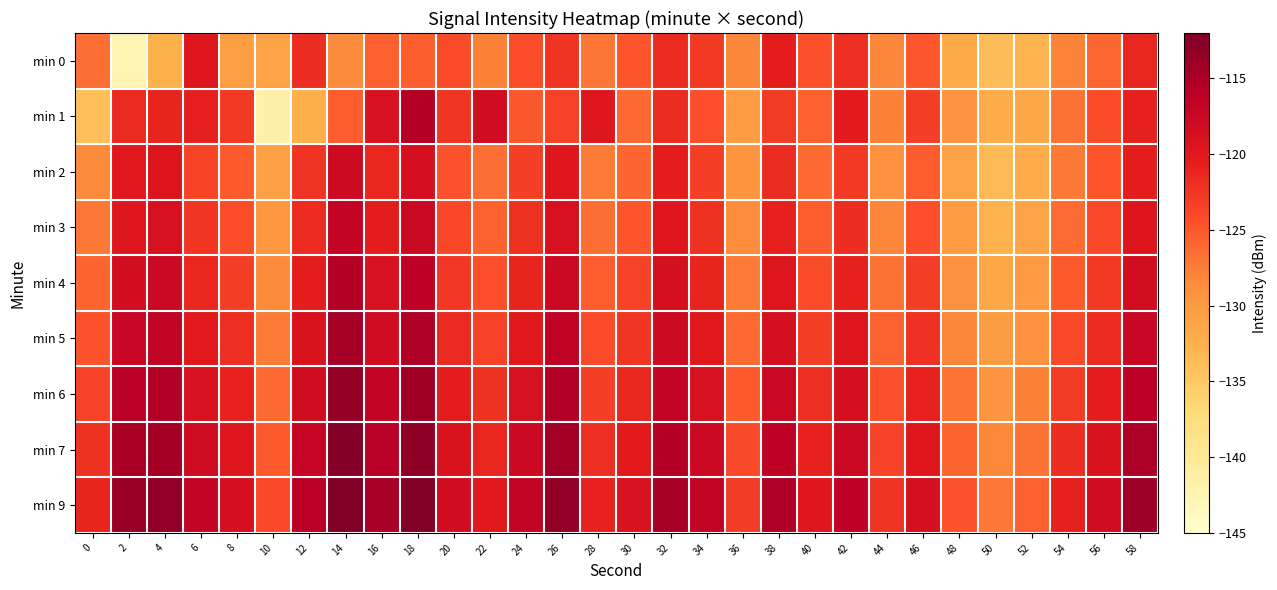

Between 52 and 4, which is larger?

4